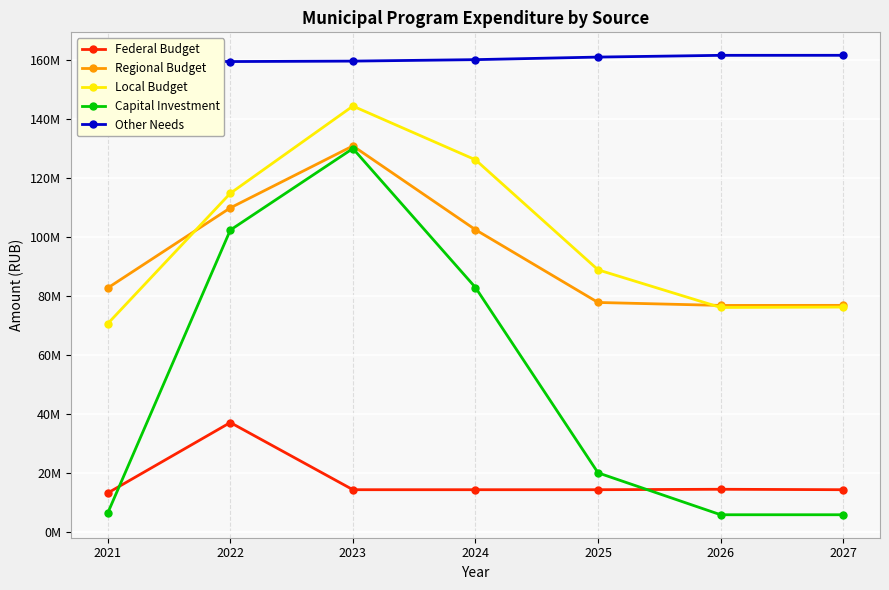

What is the sum of all Regional Budget values?

657484754.6